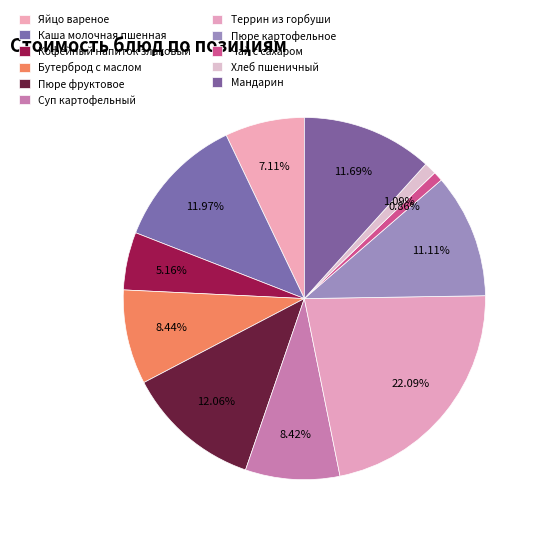

How many segments does this pie chart have?

11